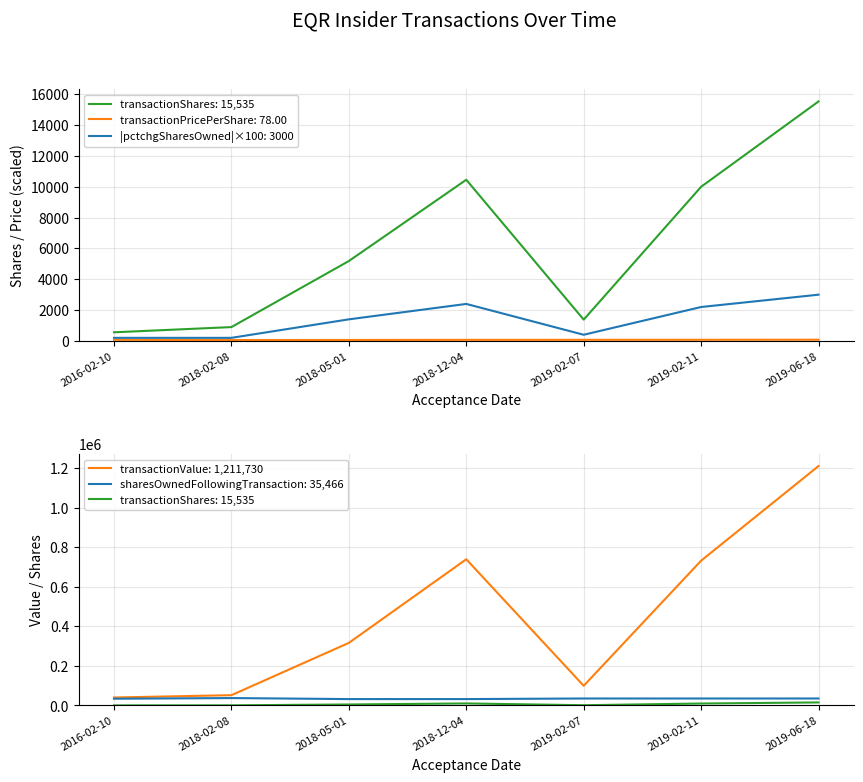

Where is the first local maximum for sharesOwnedFollowingTransaction?

2018-02-08